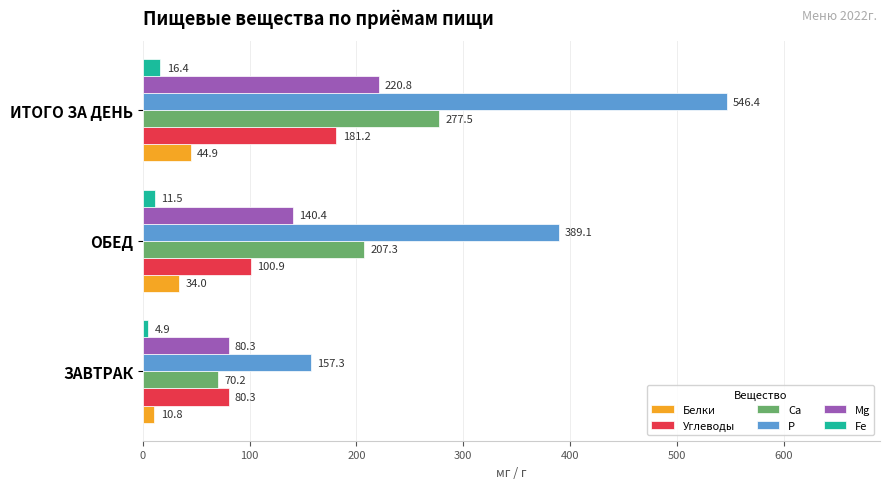

Rank the categories by Углеводы value from lowest to highest.

ЗАВТРАК, ОБЕД, ИТОГО ЗА ДЕНЬ